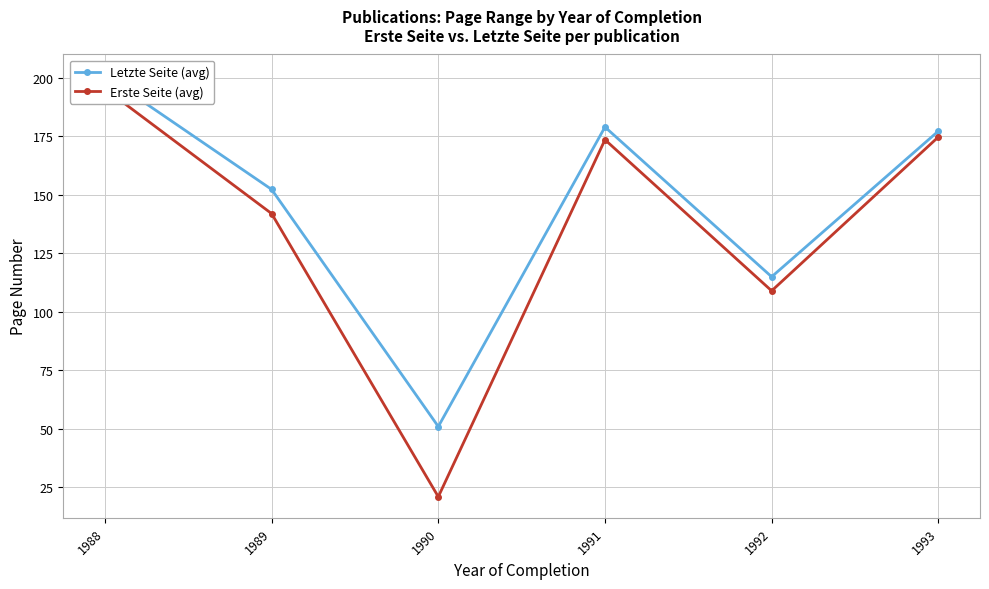

Which has a higher value, 1988 or 1989?

1988